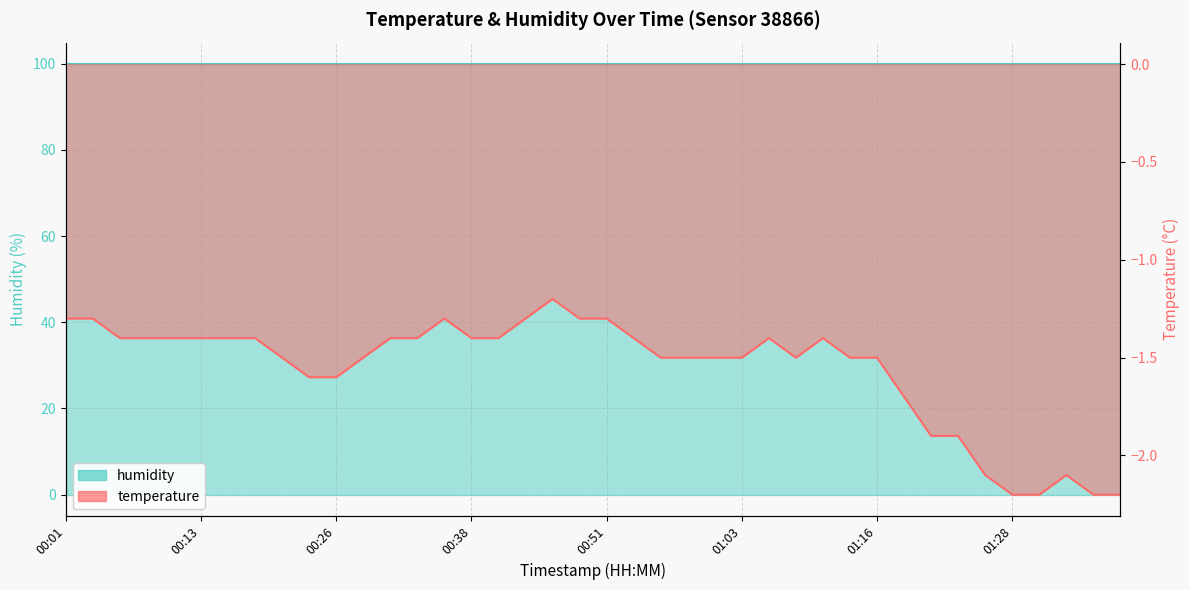

The value at 00:51 is -1.3. True or false?

True